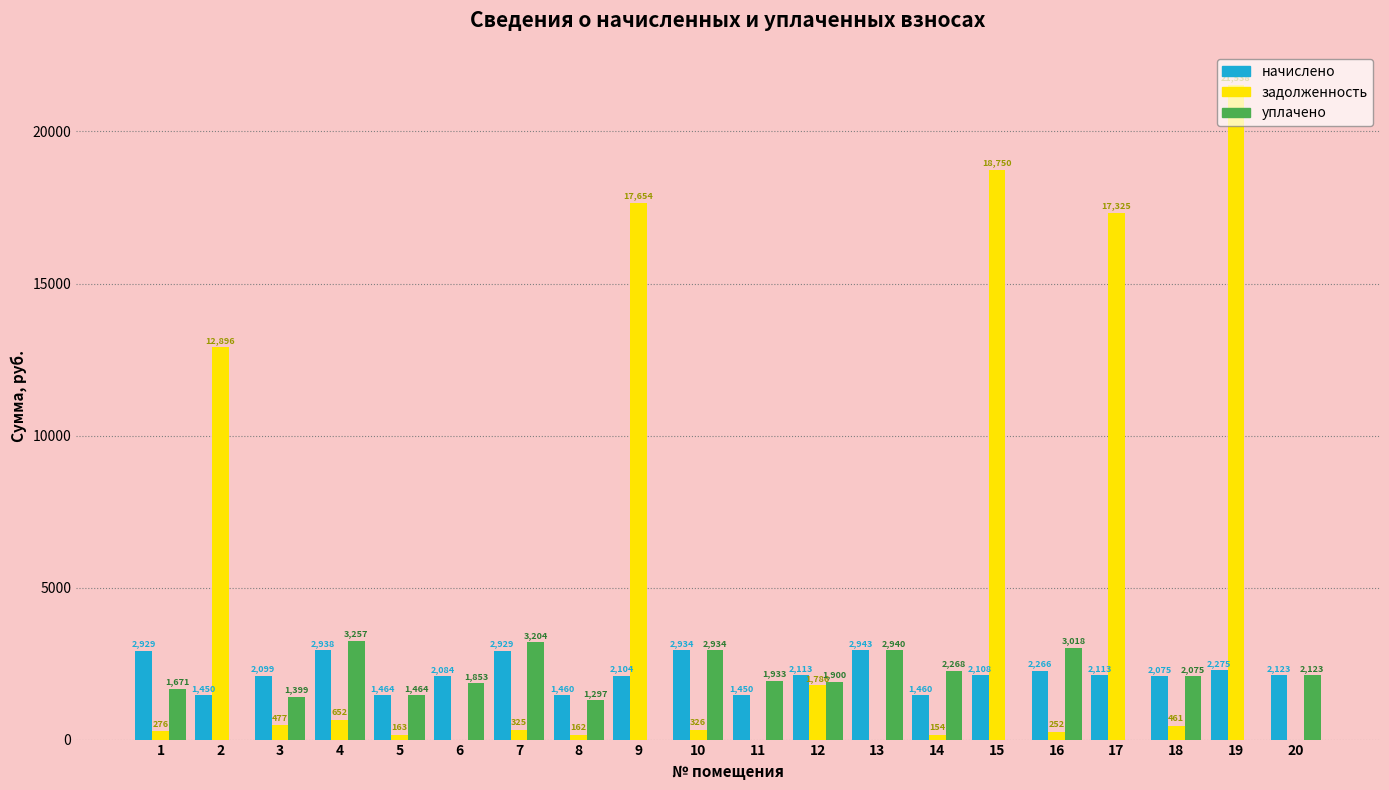

How many groups of bars are there?

20